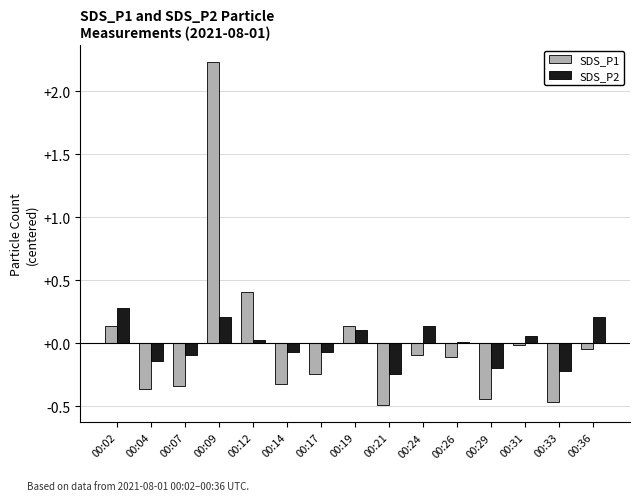

Is the value of SDS_P1 at 00:02 greater than the value of SDS_P2 at 00:36?

No